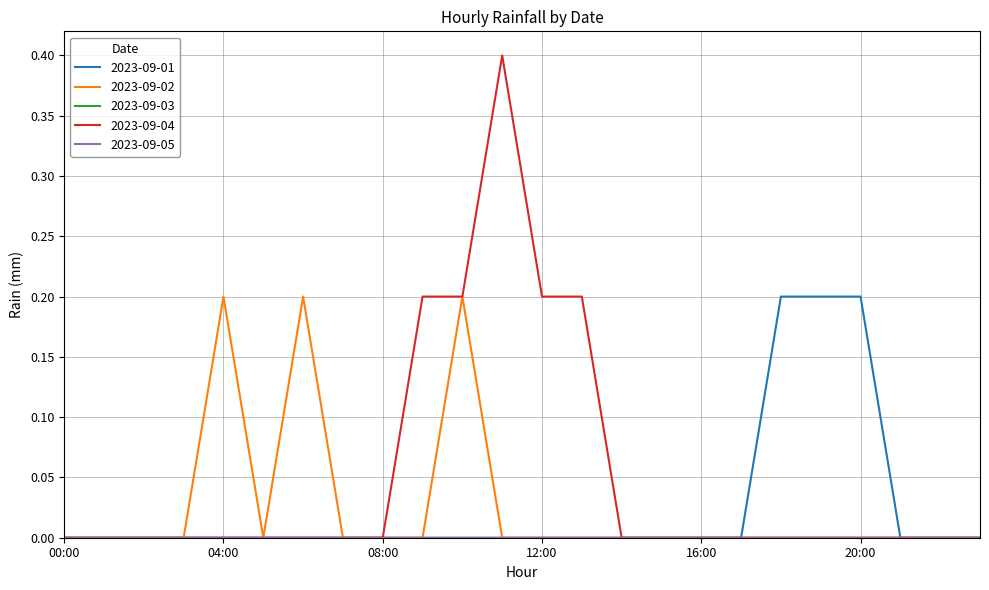

Does the chart have visible grid lines?

Yes